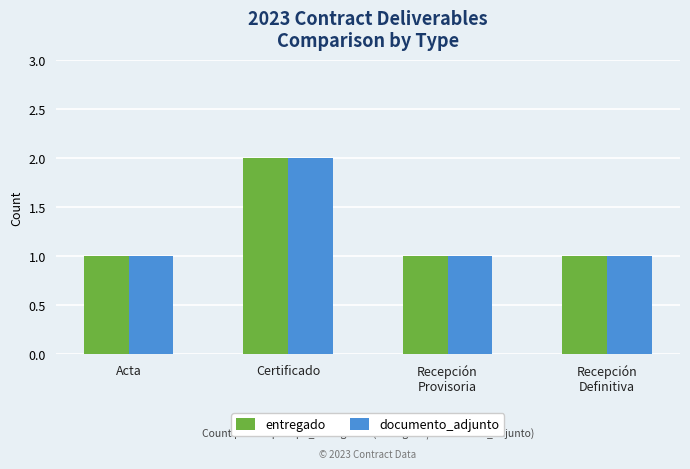

Which category has the highest value across all series?

Certificado